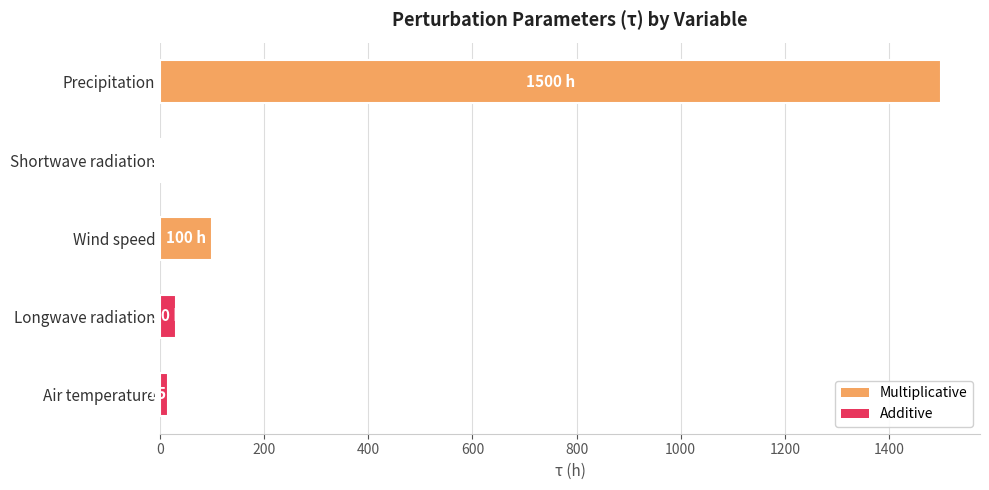

Reading bottom to top, list all the values displayed in this chart.

Air temperature=15	Longwave radiation=30	Wind speed=100	Shortwave radiation=3	Precipitation=1500